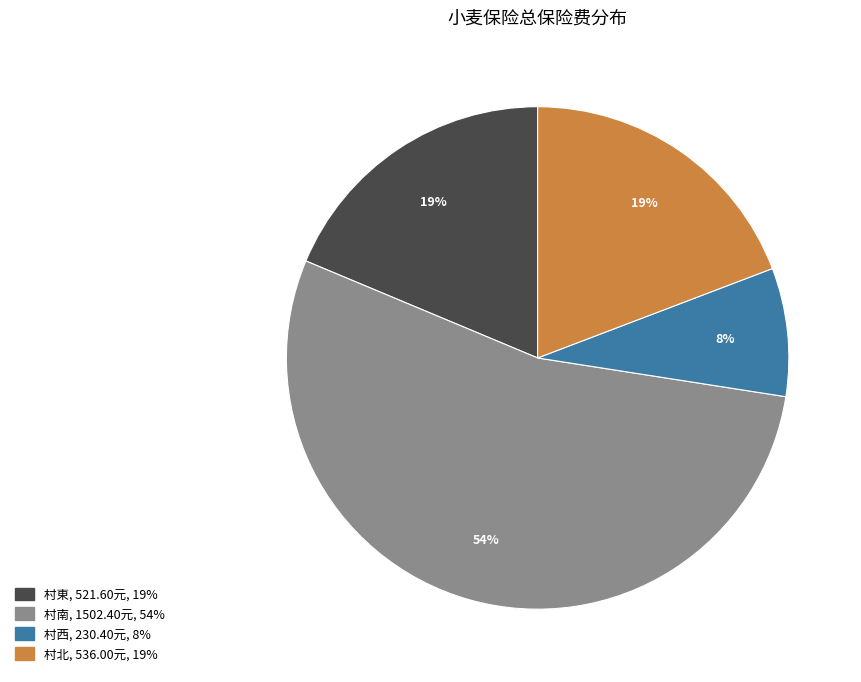

To the nearest percent, what is the average slice percentage?

25%